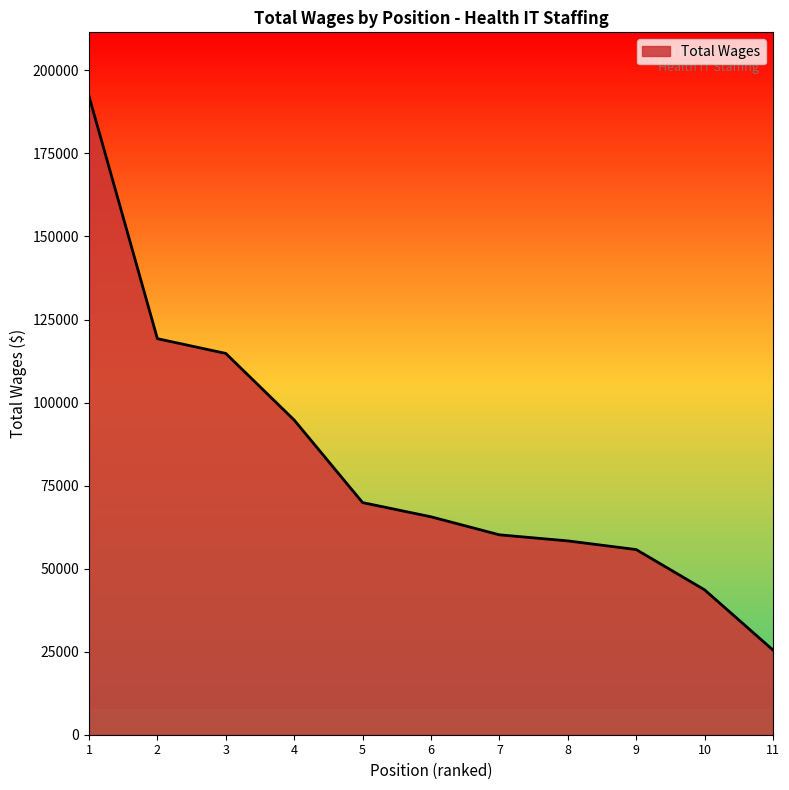

True or false: there are more than 0 points higher than both neighbors.

False